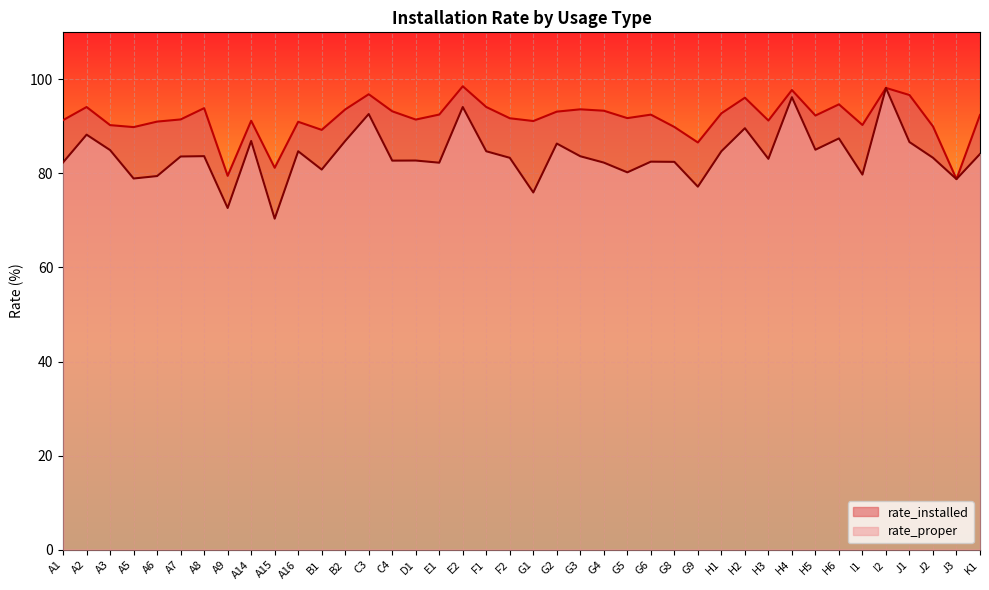

What is the spread (max minus min) of values at K1?

8.3